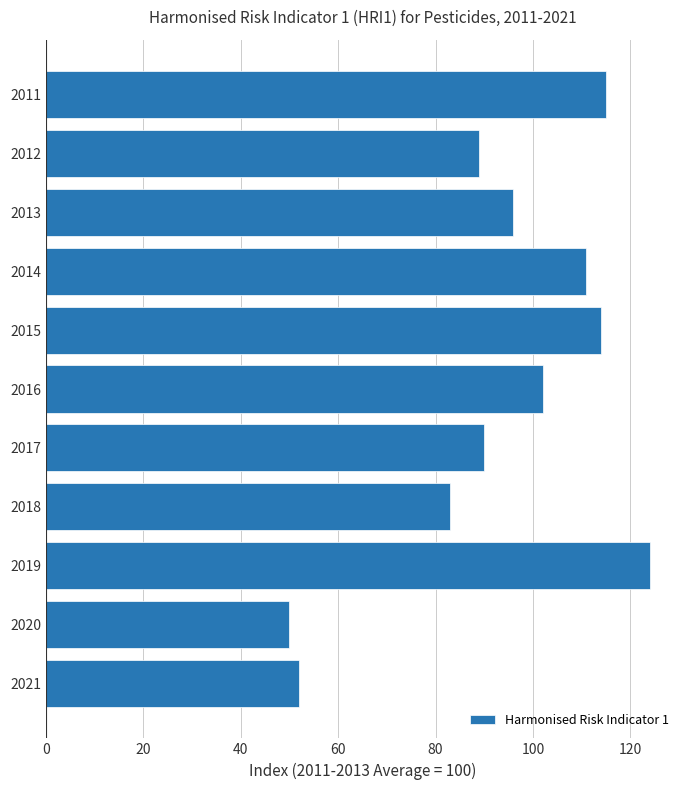

Approximately how many times larger is the value at 2013 compared to 2020?

1.9